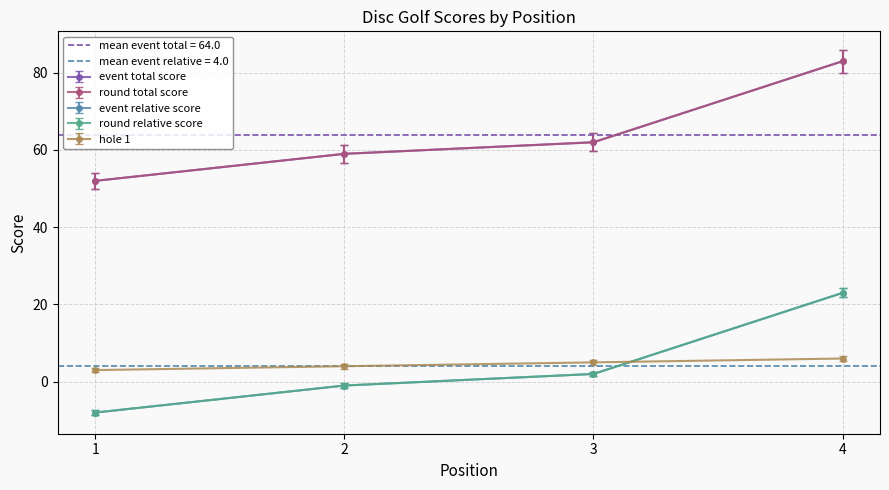

What are all the series names shown in the legend?

event_total_score, round_total_score, event_relative_score, round_relative_score, hole_1